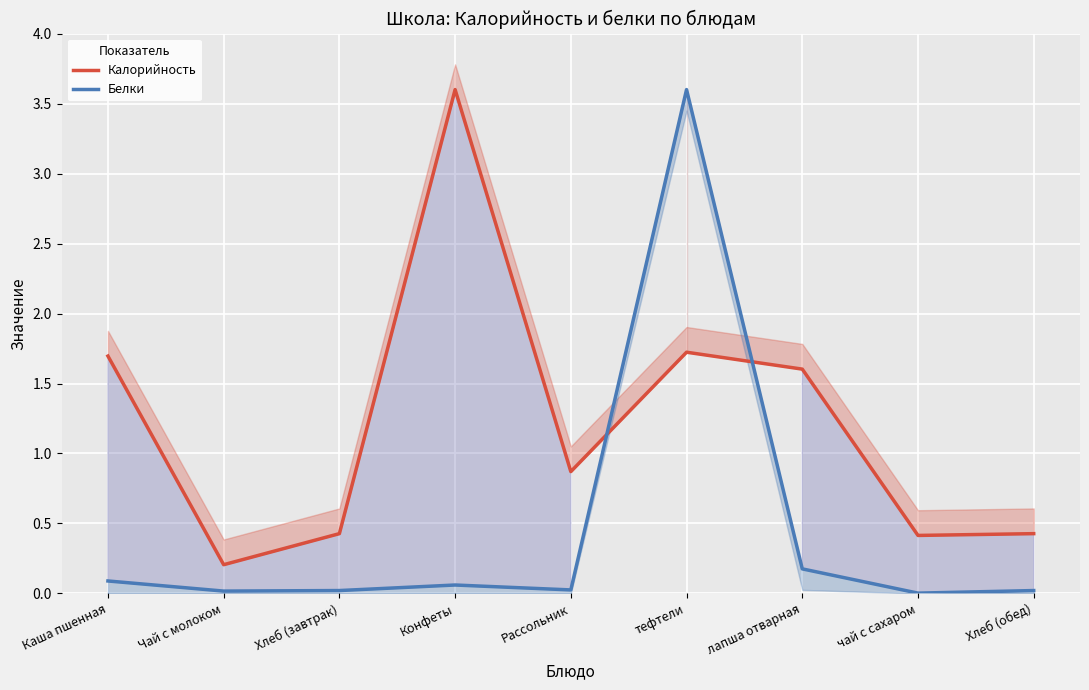

How many interior local peaks does the Калорийность series have?

2